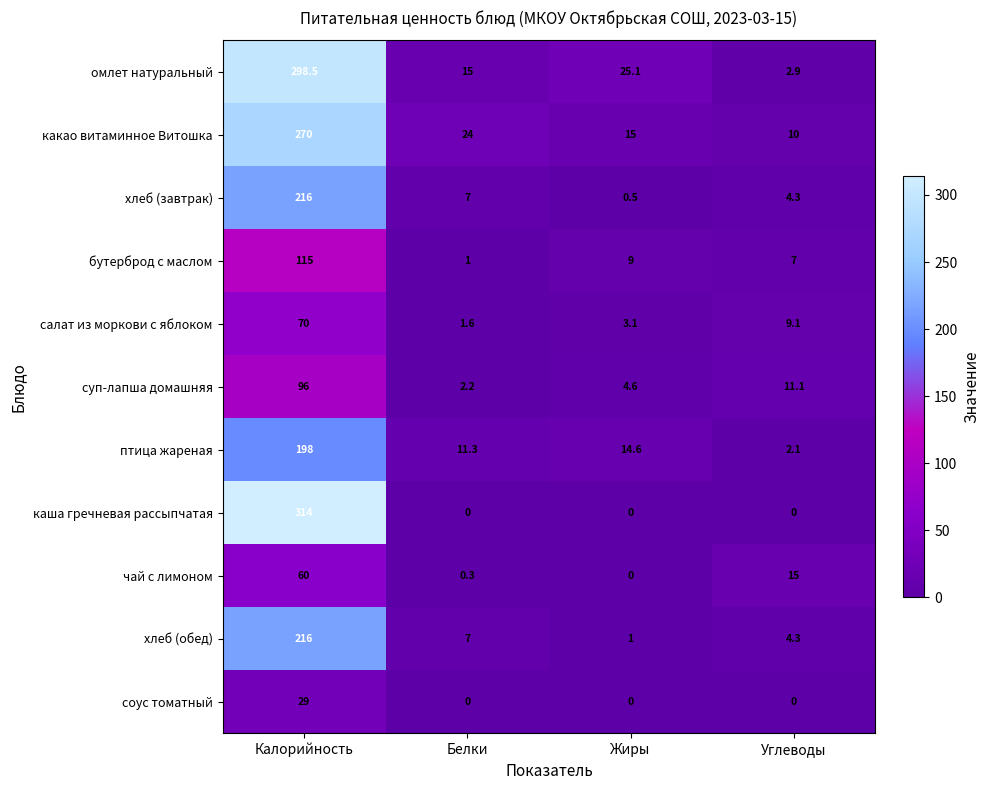

Count the number of data series in this chart.

11